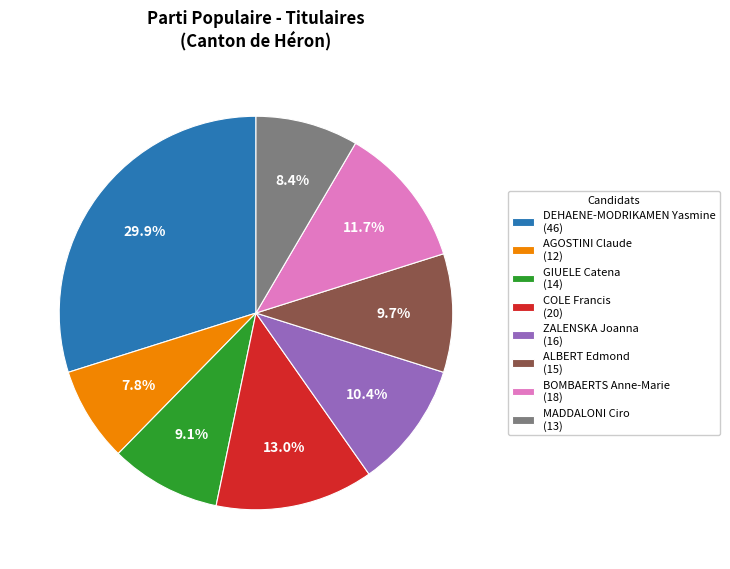

What is the ratio of the value at ZALENSKA Joanna to the value at COLE Francis?

0.8